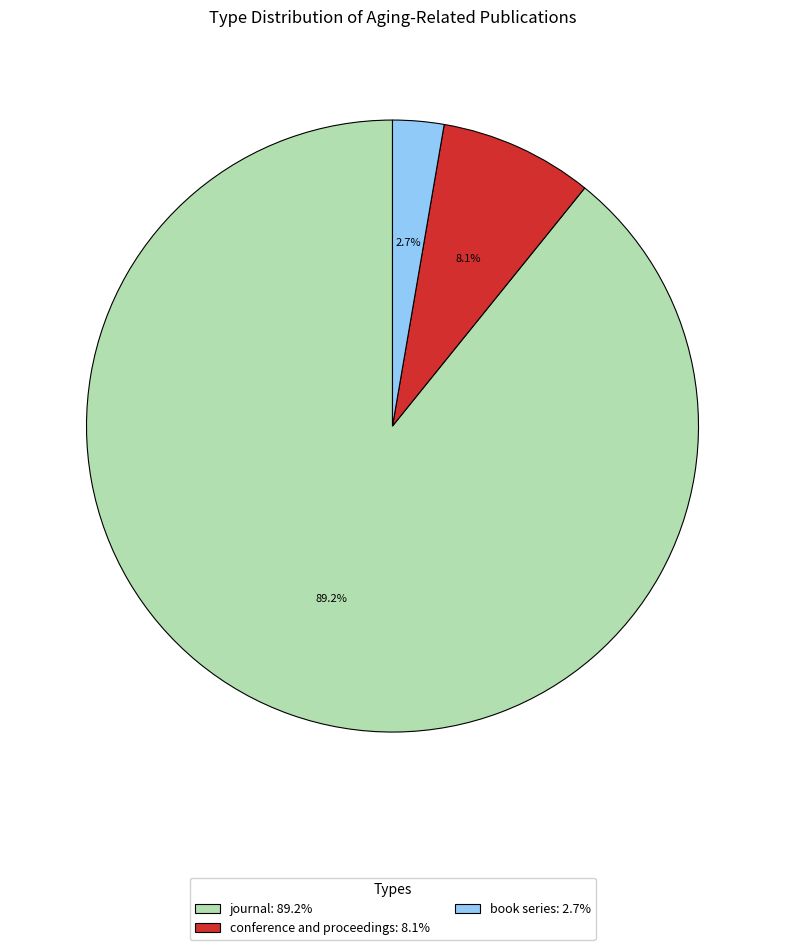

Between book series and conference and proceedings, which is larger?

conference and proceedings